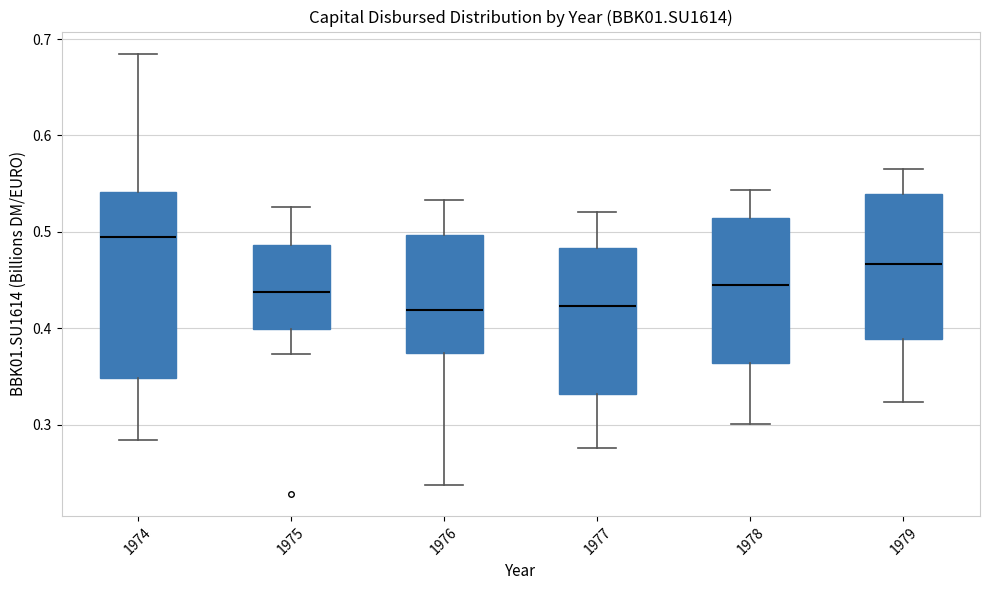

Comparing the boxes themselves (not the whiskers), which one is the tallest?

1974